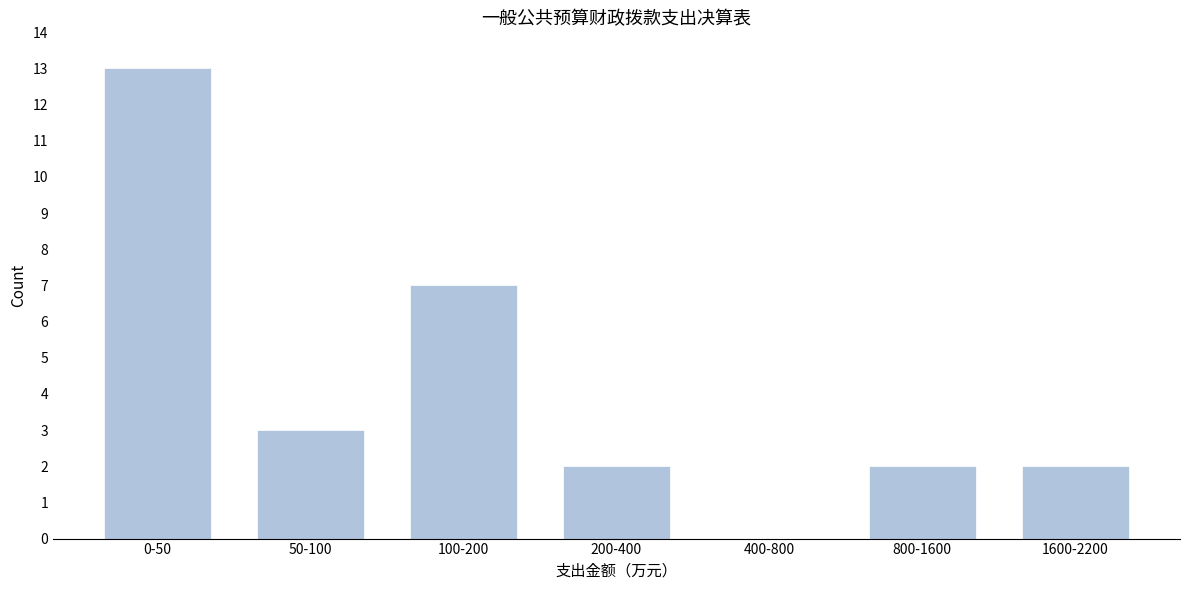

Reading left to right, extract all data points from this chart.

0-50=13	50-100=3	100-200=7	200-400=2	400-800=0	800-1600=2	1600-2200=2